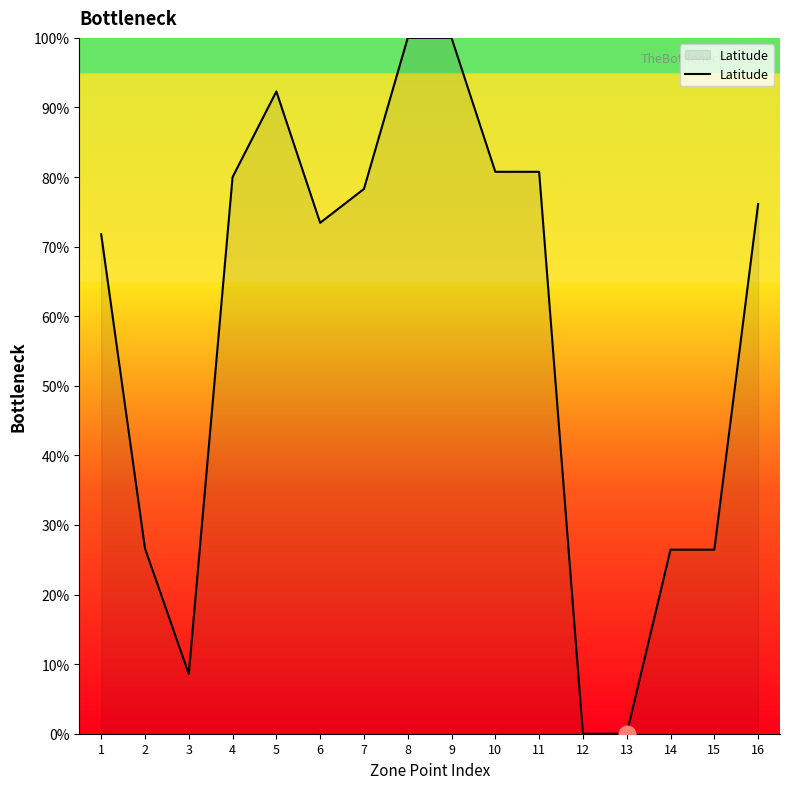

What is the difference between the maximum and minimum values?

100.0